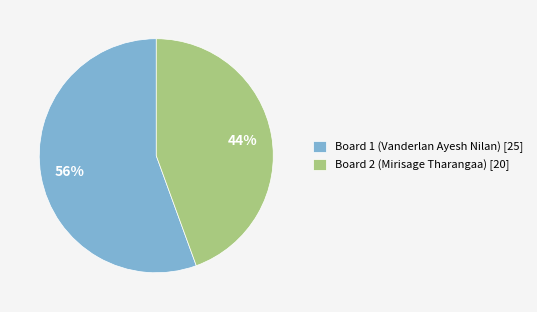

The Board 1 (Vanderlan Ayesh Nilan) [25] slice represents 42% of the pie. True or false?

False